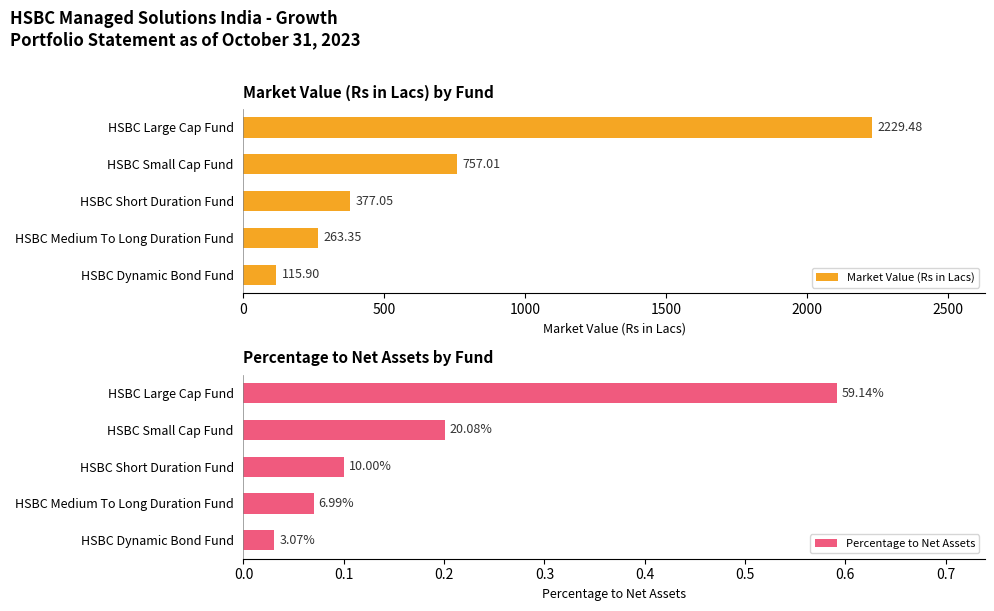

What is the maximum value shown in the chart?

2229.5